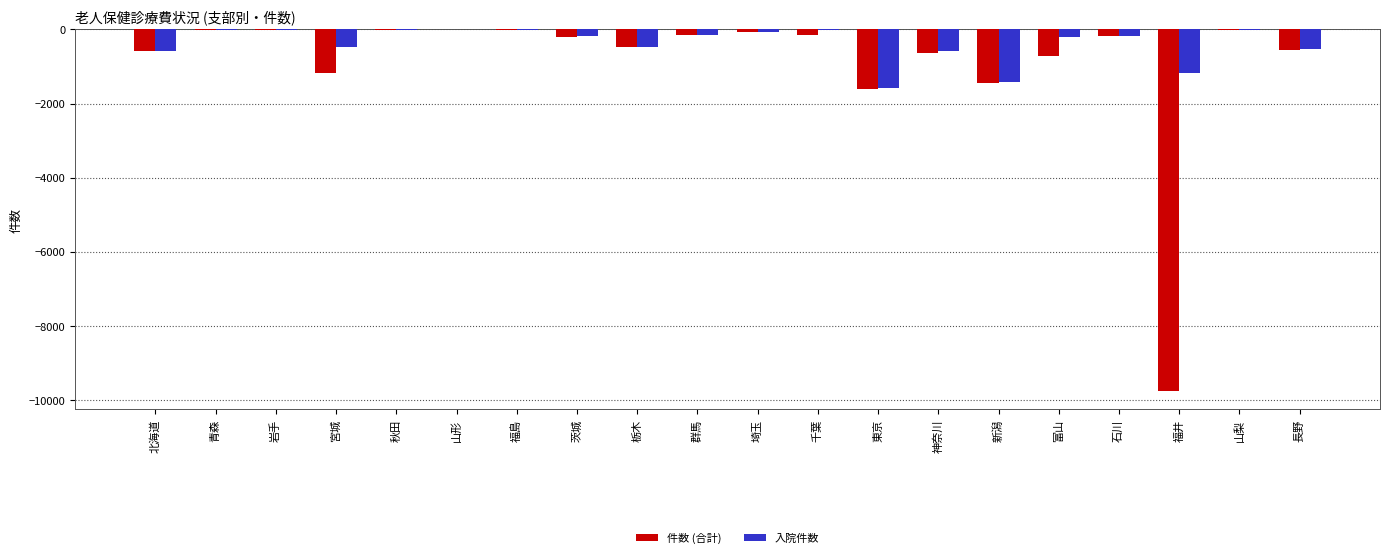

The 件数 (合計) series shows -210 at 茨城. True or false?

True